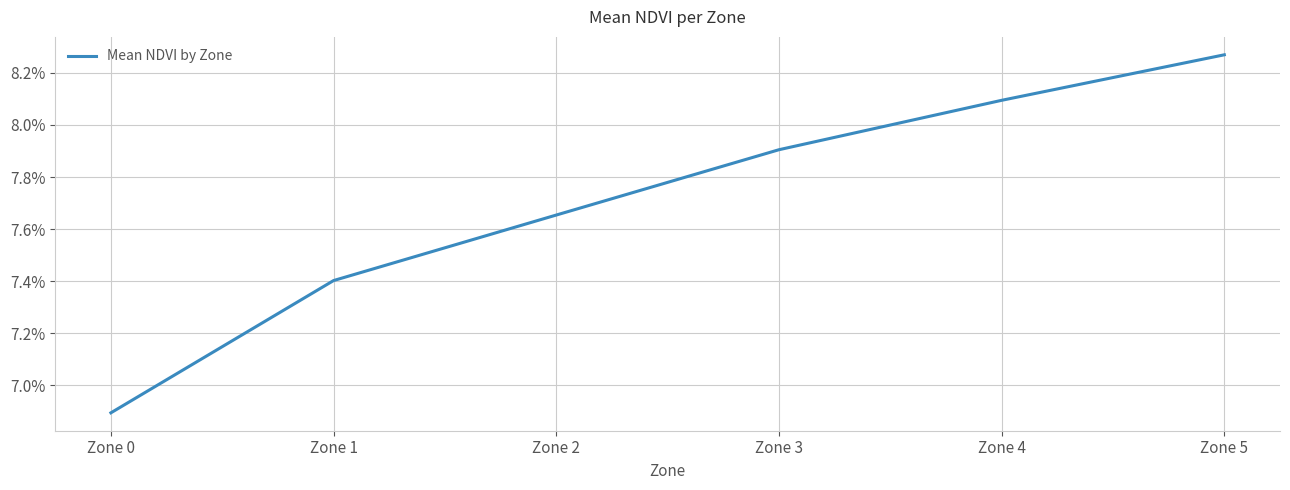

Rank the categories by value from lowest to highest.

Zone 0, Zone 1, Zone 2, Zone 3, Zone 4, Zone 5